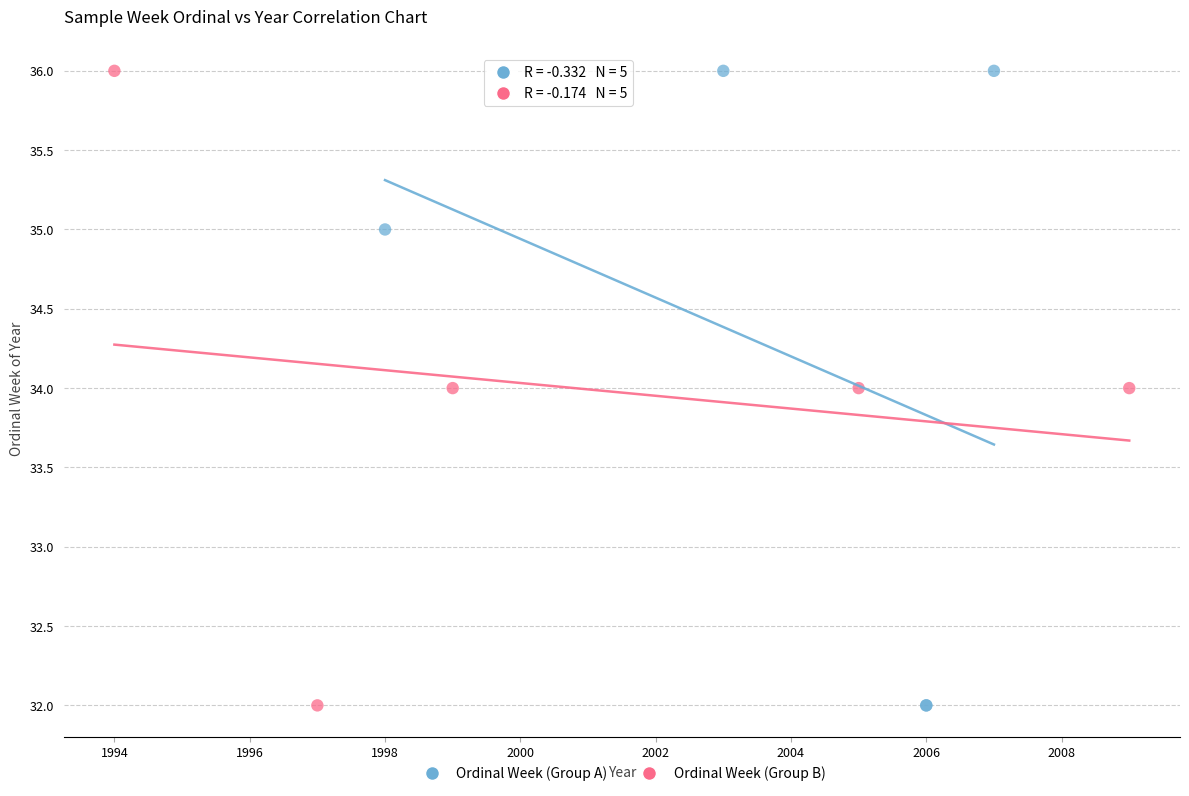

What are all the series names shown in the legend?

Ordinal Week (Group A), Ordinal Week (Group B)